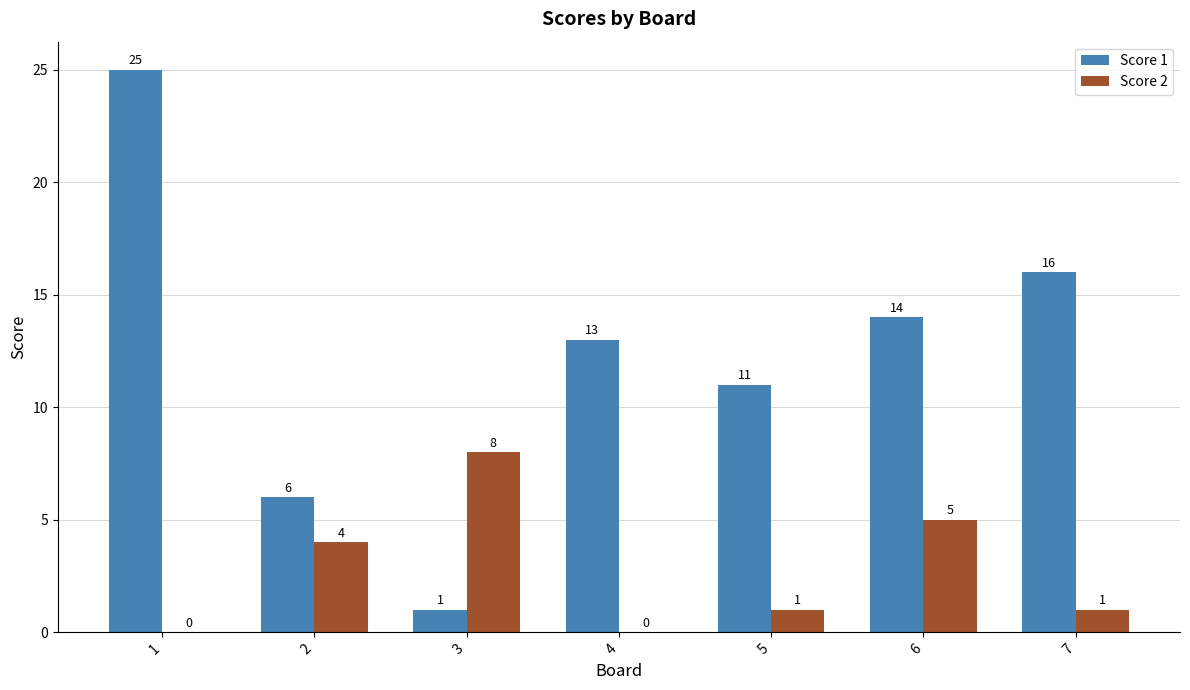

True or false: Score 1 has a value of 25 at 6.

False